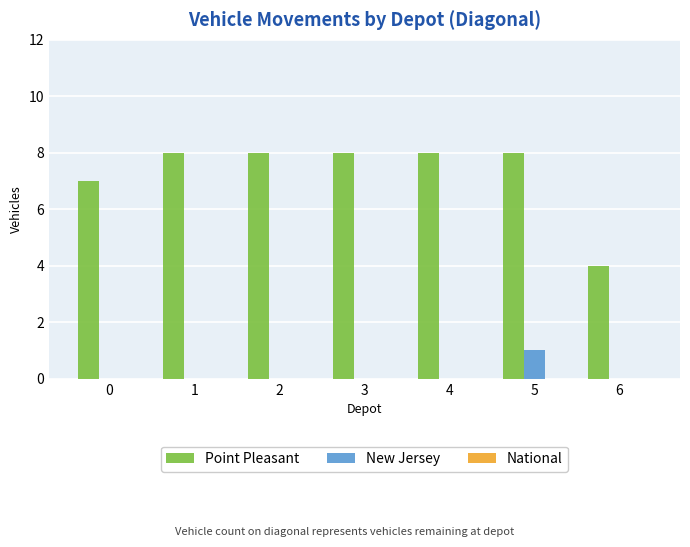

True or false: Point Pleasant has a value of 12 at 3.

False